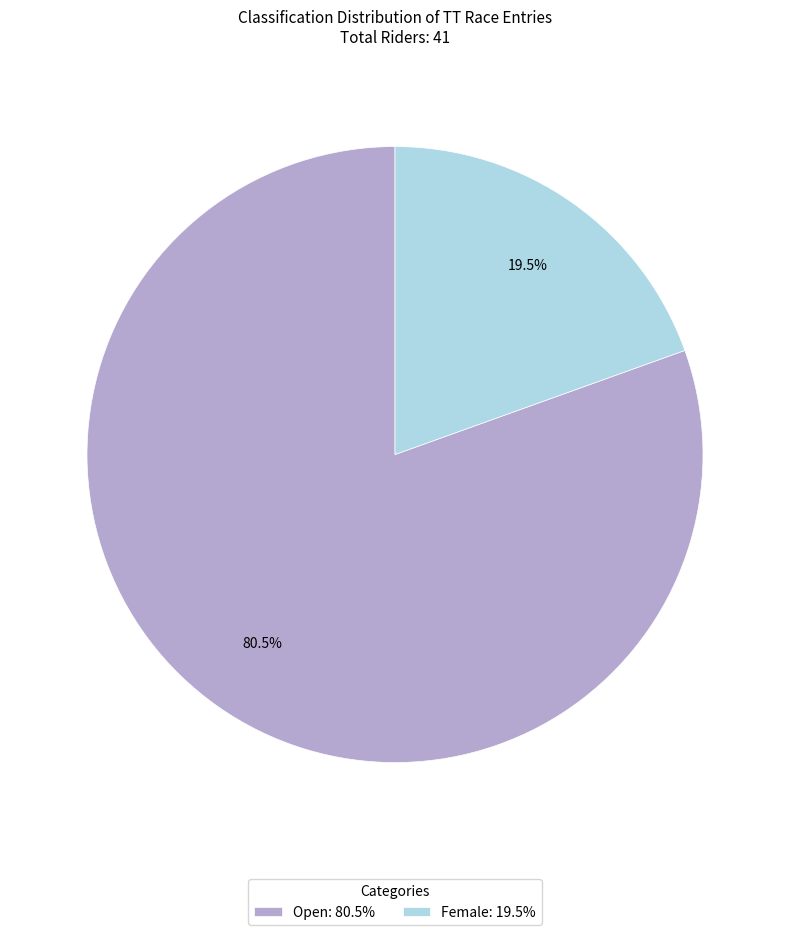

Rank the categories by value from highest to lowest.

Open: 80.5%, Female: 19.5%